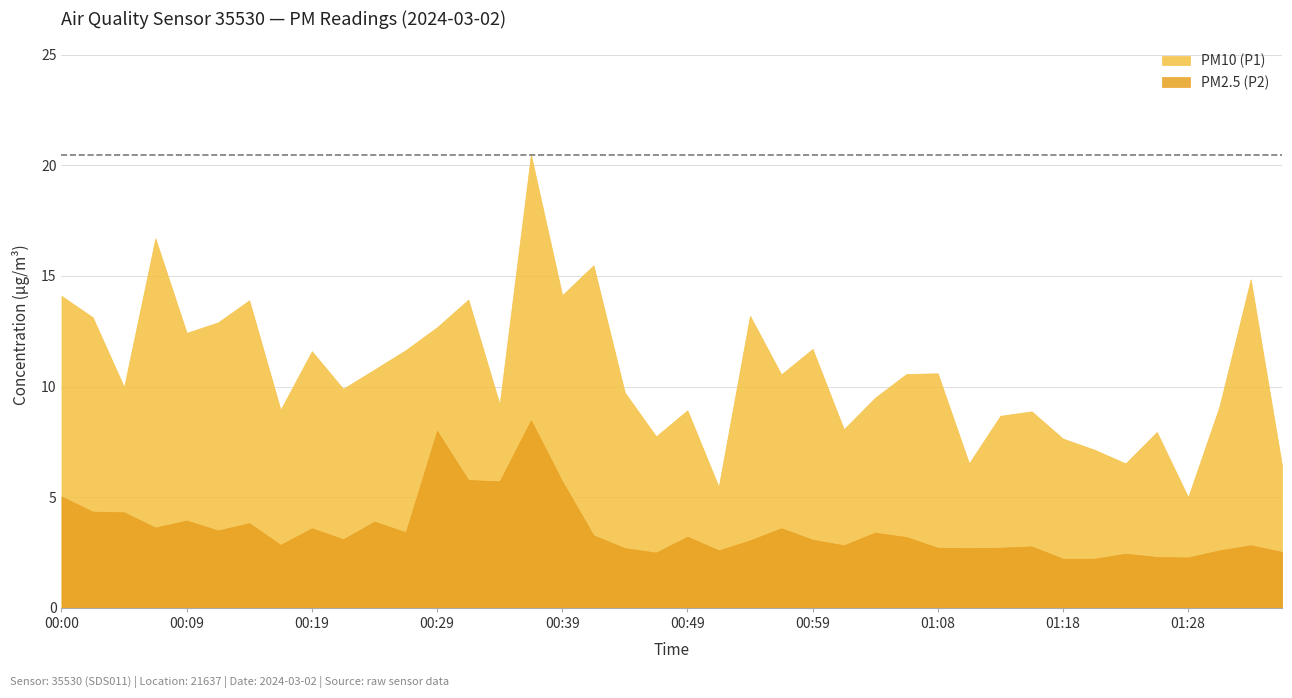

Count the number of categories in the chart.

40